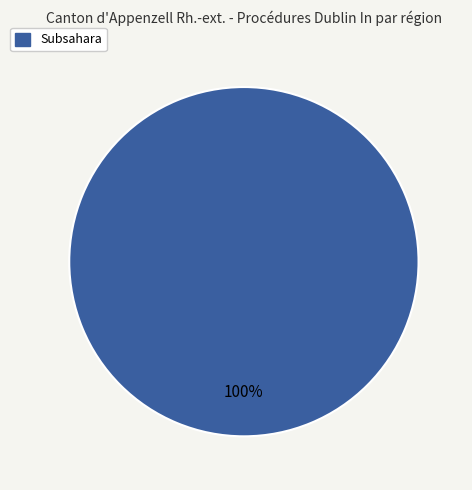

Does any single category account for the majority?

Yes